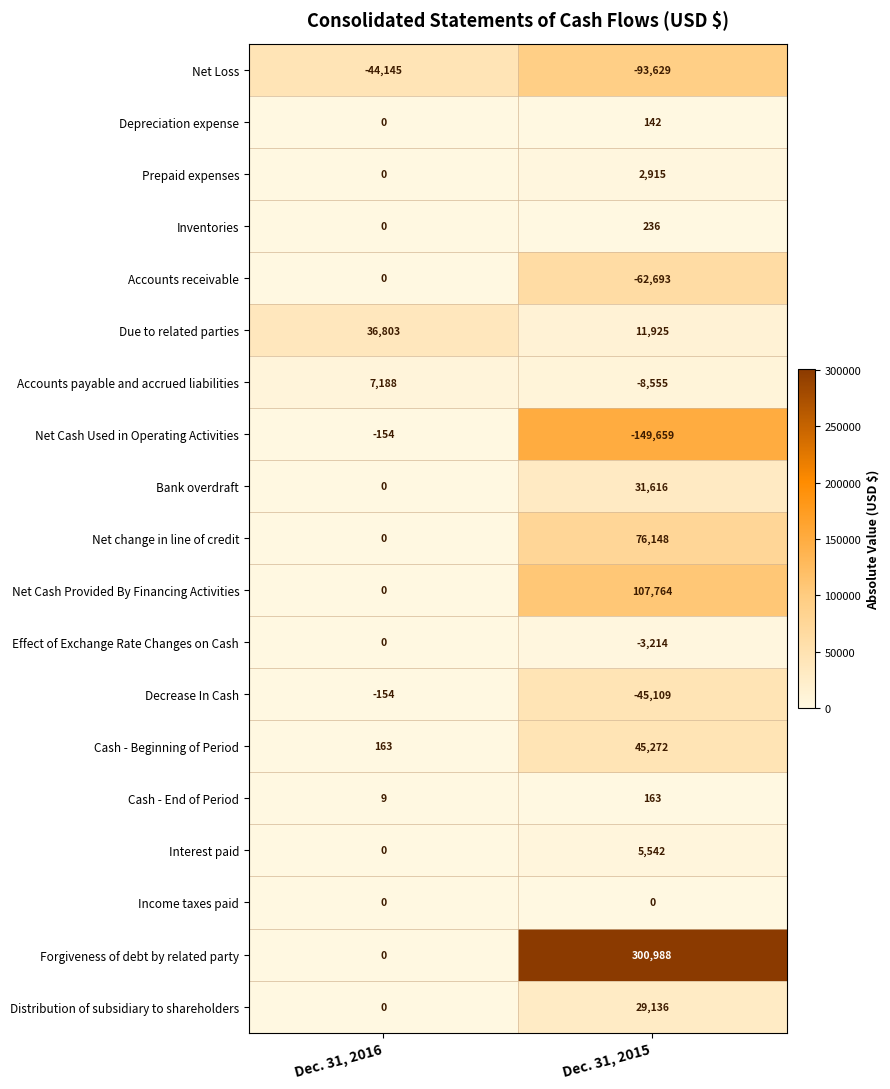

Which series has the largest total across all categories?

Forgiveness of debt by related party